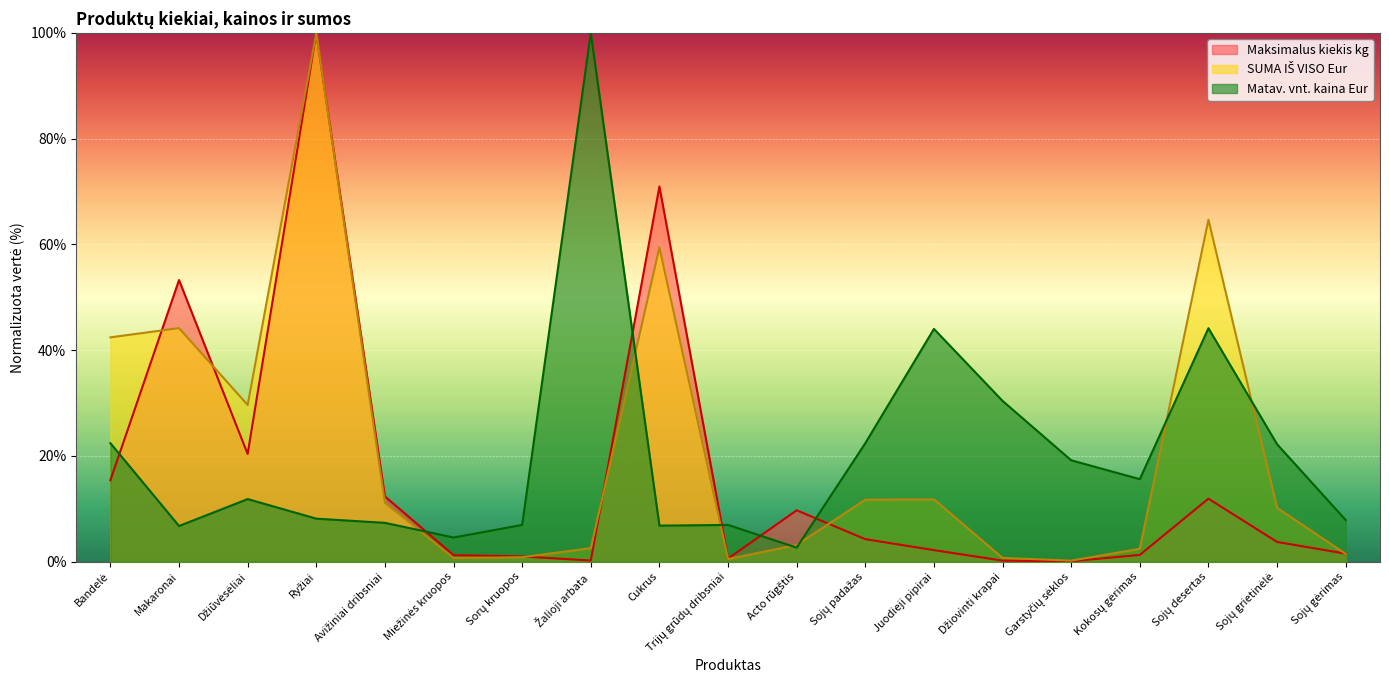

What are all the series names shown in the legend?

Maksimalus kiekis kg, Matav. vnt. kaina Eur, SUMA IŠ VISO Eur